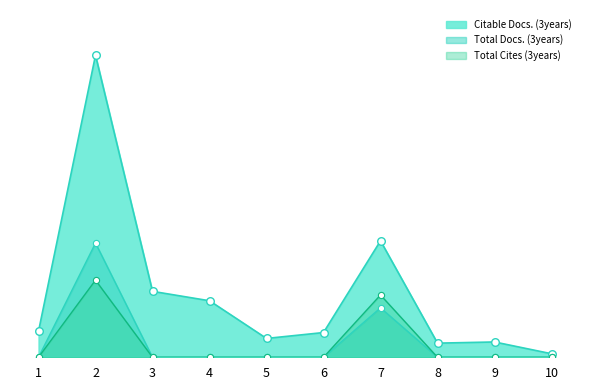

Is the value of Total Cites (3years) at 1 greater than the value of Total Docs. (3years) at 4?

No